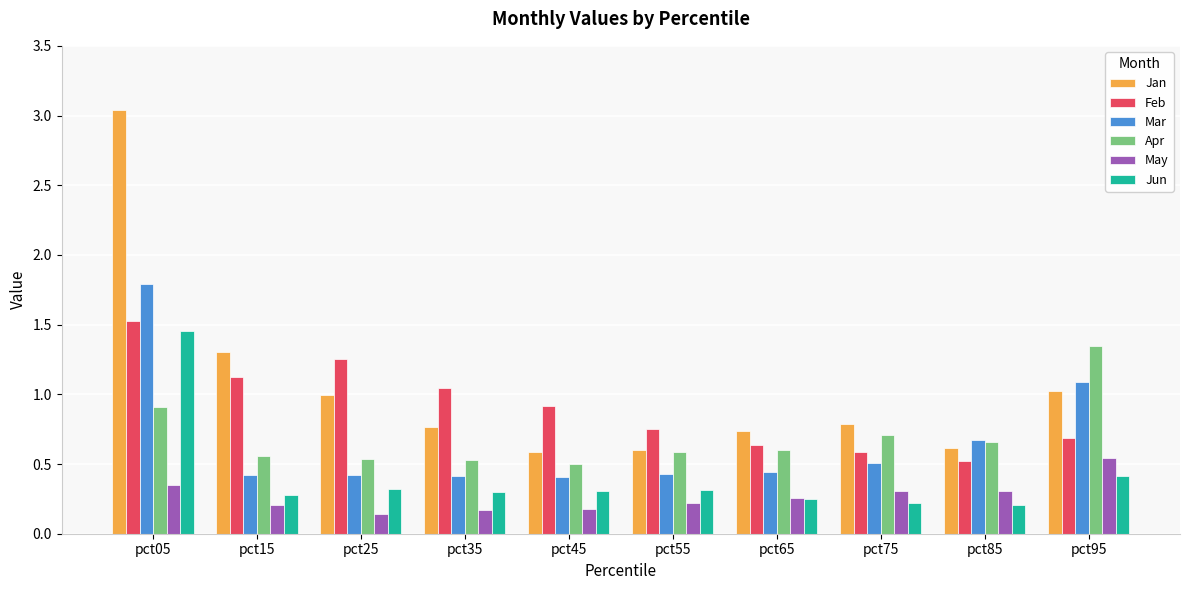

Is the value of May at pct65 greater than the value of Apr at pct05?

No